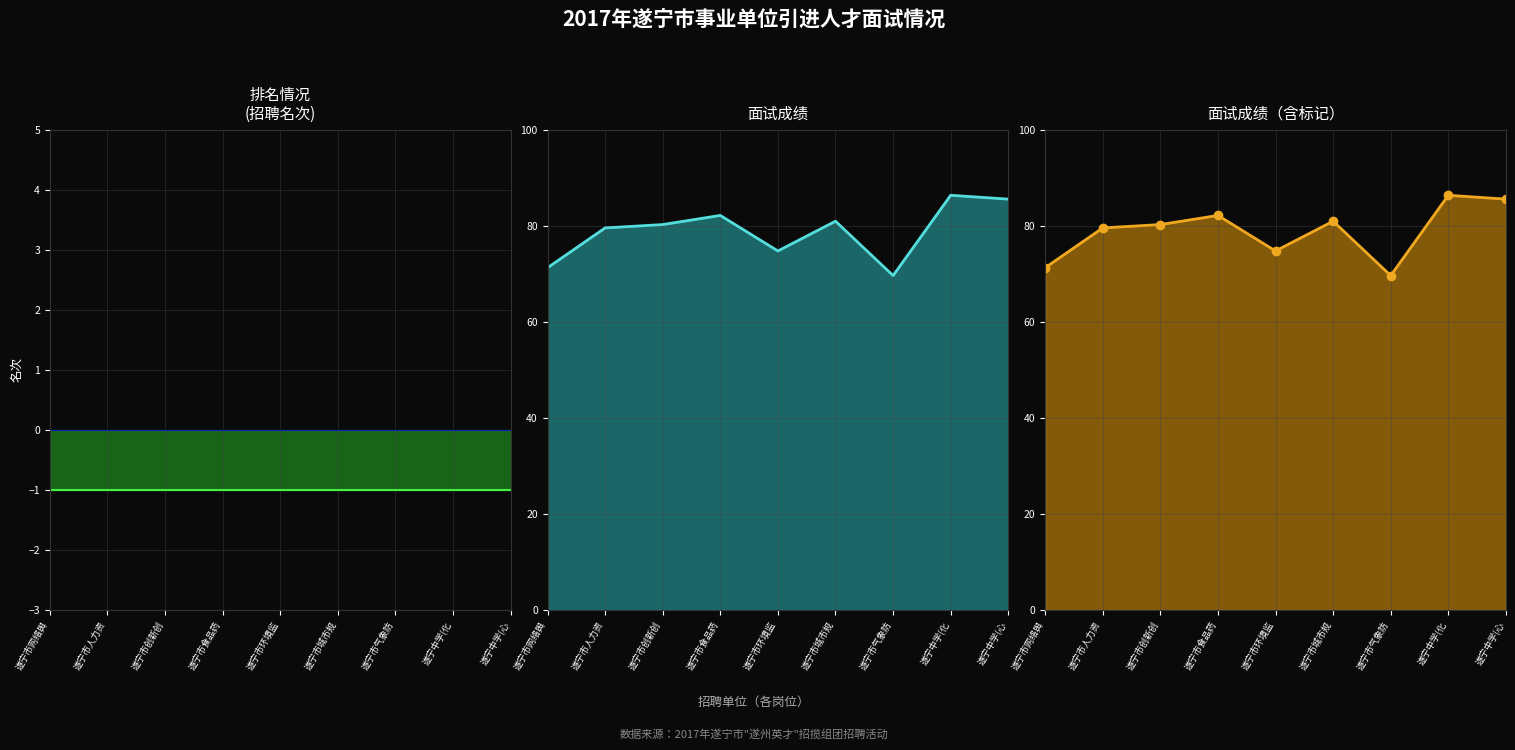

Which has a higher value, 遂宁市创新创 or 遂宁市网络舆?

遂宁市创新创